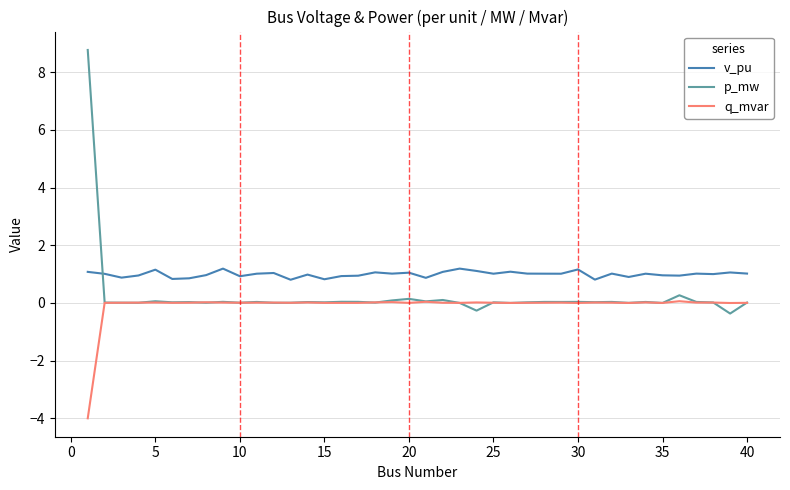

Which series has the largest total across all categories?

v_pu